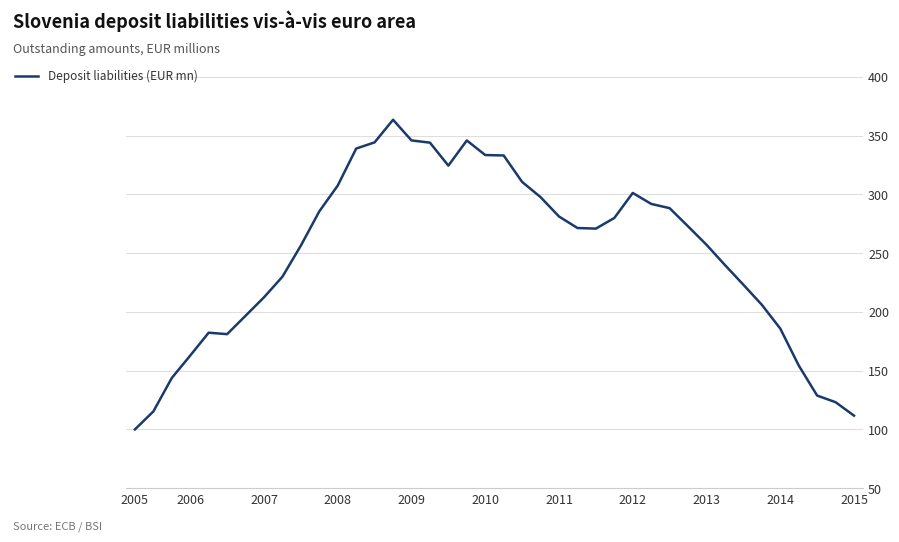

What is the minimum value shown in the chart?

100.0